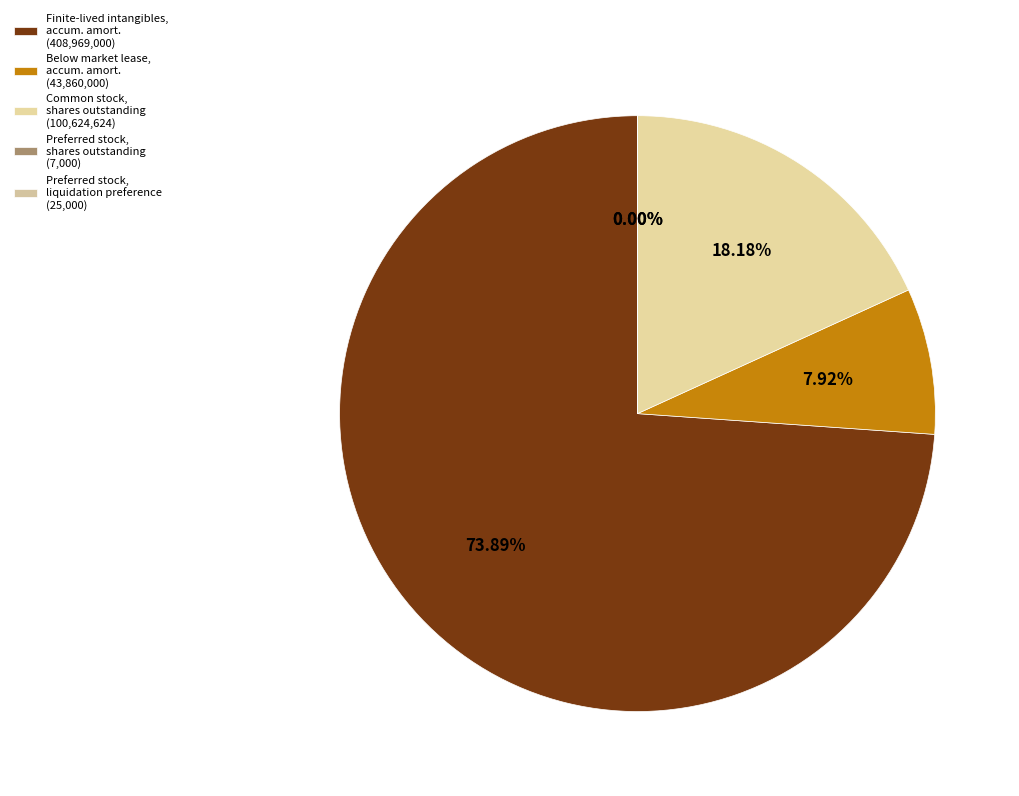

Which category has the smallest portion of the pie?

Preferred stock, shares outstanding